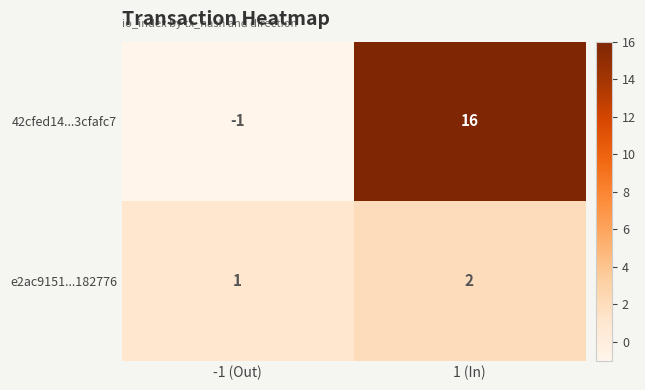

True or false: e2ac9151...182776 has a value of 1 at -1 (Out).

True